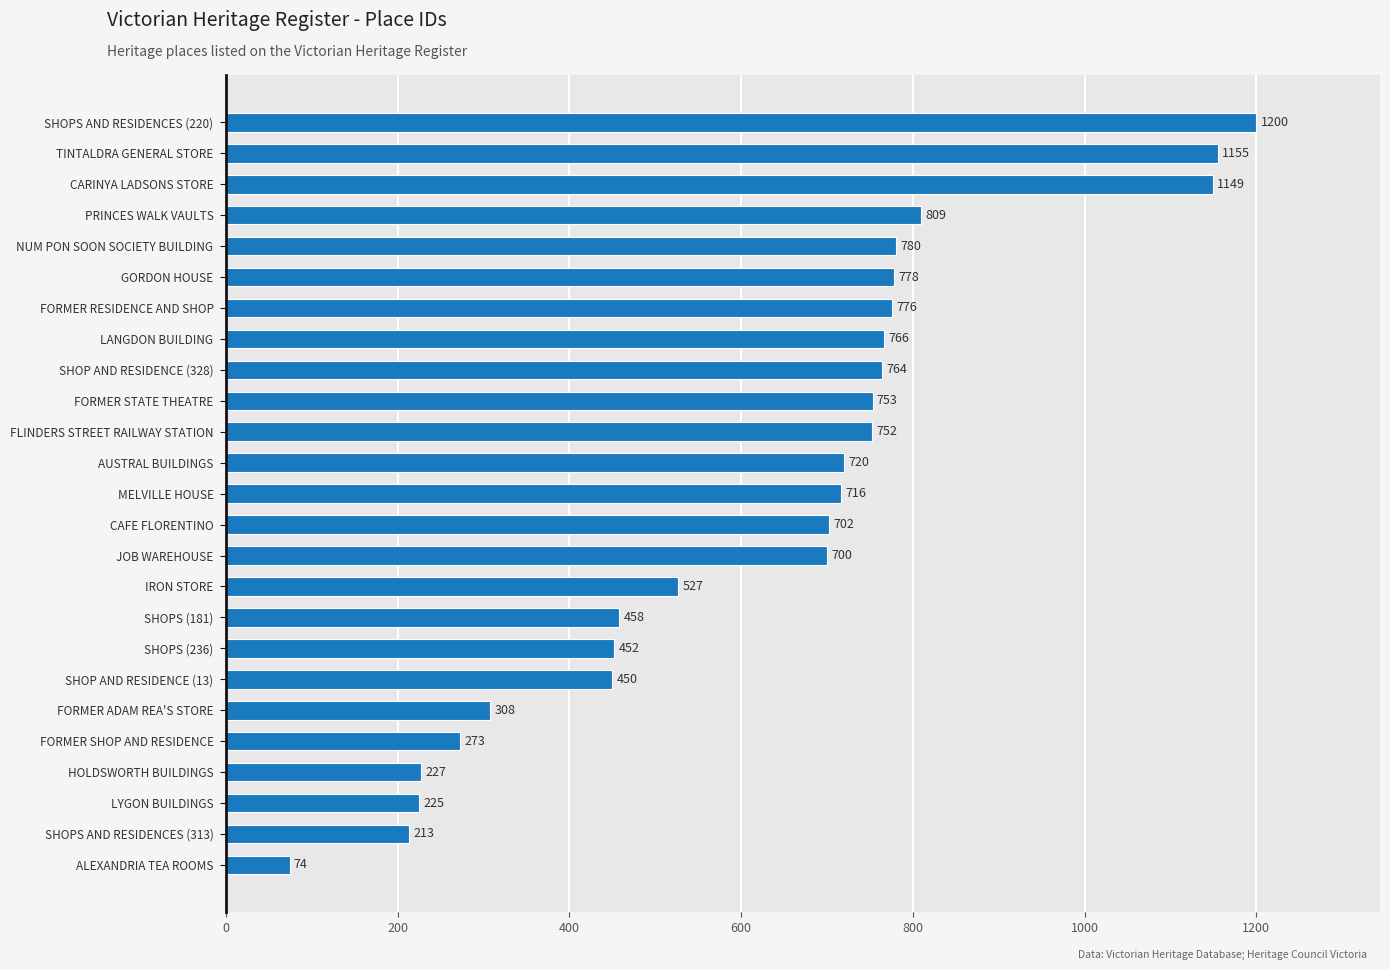

What is the change in value from SHOP AND RESIDENCE (13) to LANGDON BUILDING?

+316